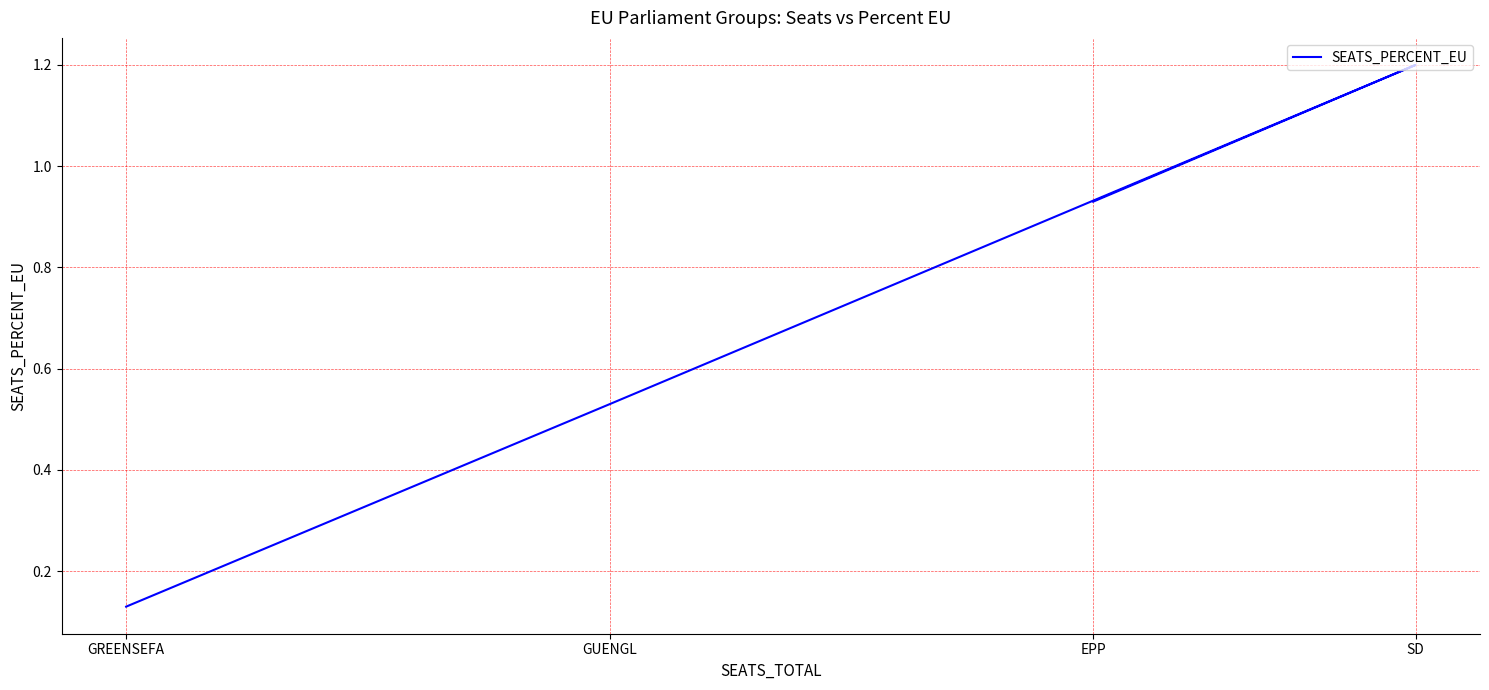

What is the approximate value at GUENGL?

0.5